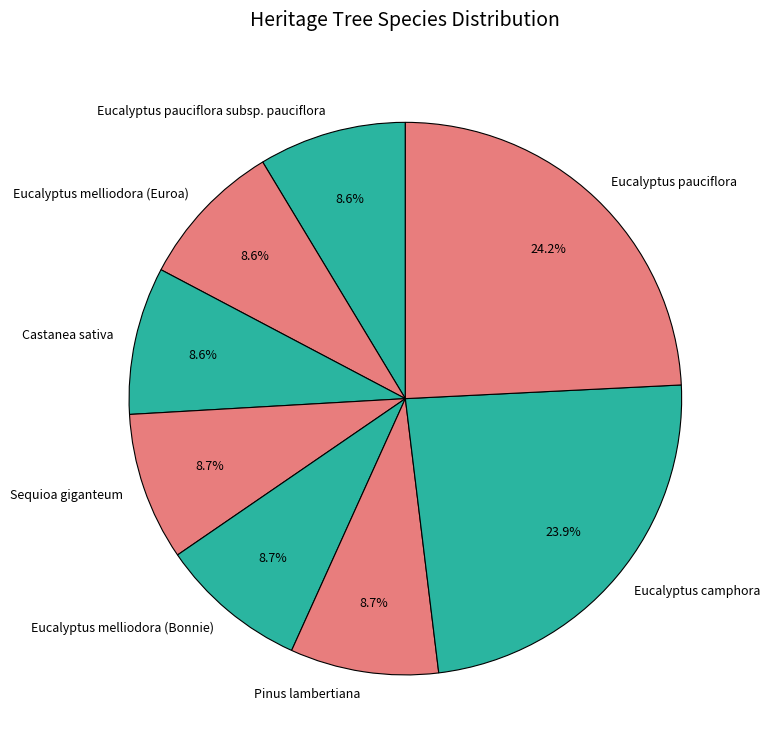

To the nearest percent, what is the combined percentage of Castanea sativa and Eucalyptus pauciflora subsp. pauciflora?

17%